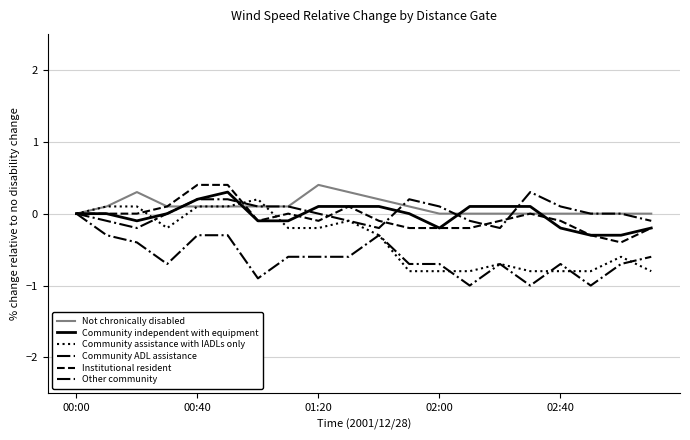

How many Community ADL assistance values are between 0 and 1?

1